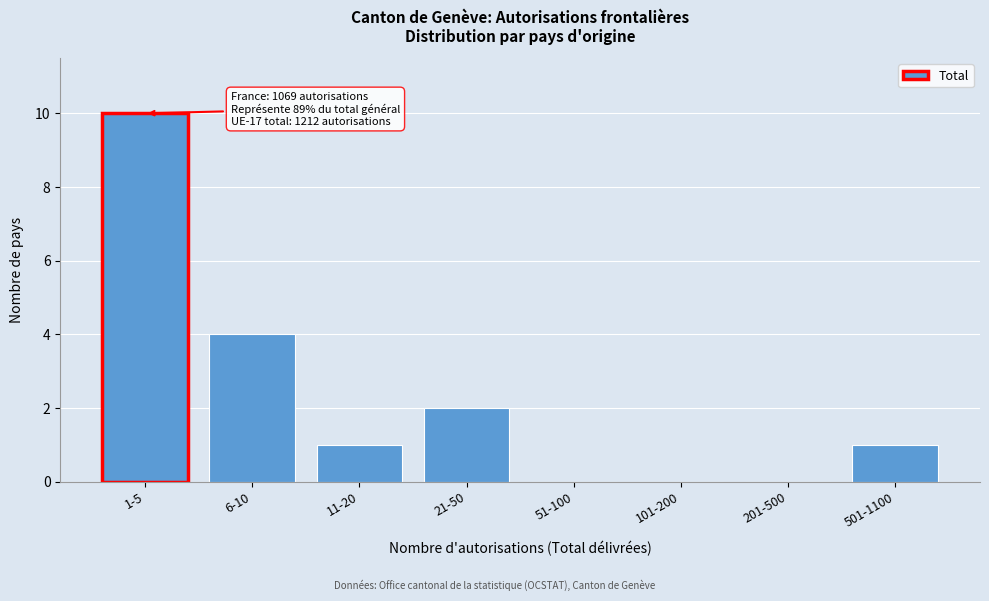

Reading left to right, extract all data points from this chart.

1-5=10	6-10=4	11-20=1	21-50=2	51-100=0	101-200=0	201-500=0	501-1100=1